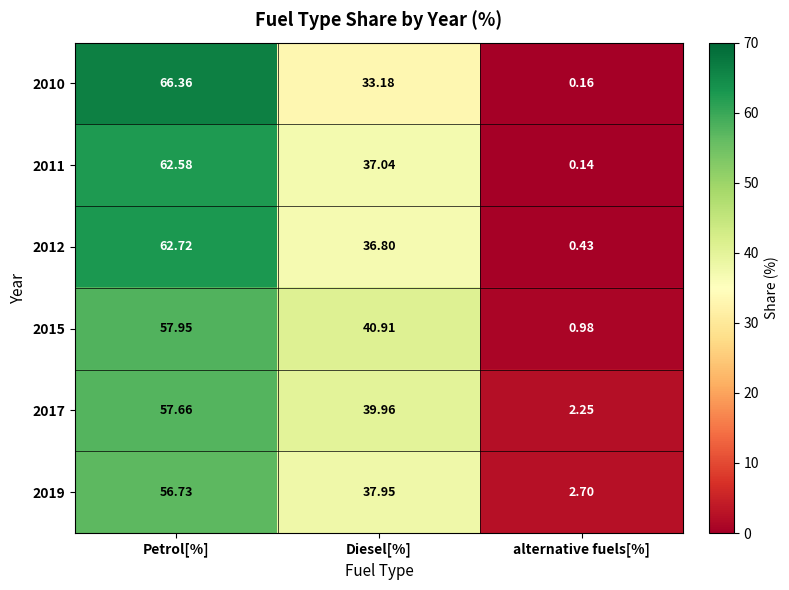

Is the value of 2011 at Petrol[%] greater than the value of 2012 at Petrol[%]?

No